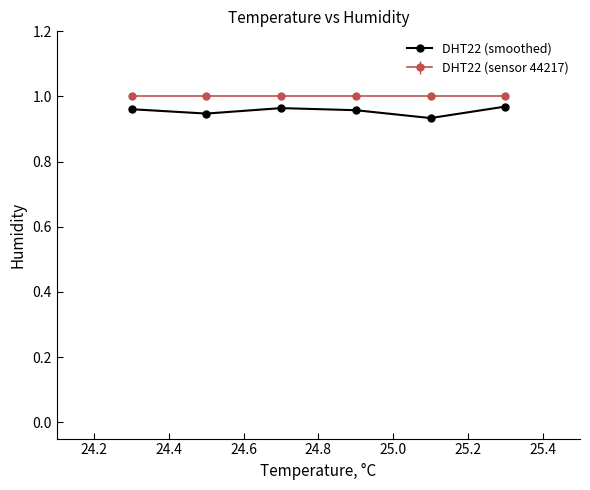

Which series has the largest range (max minus min)?

DHT22 (smoothed)